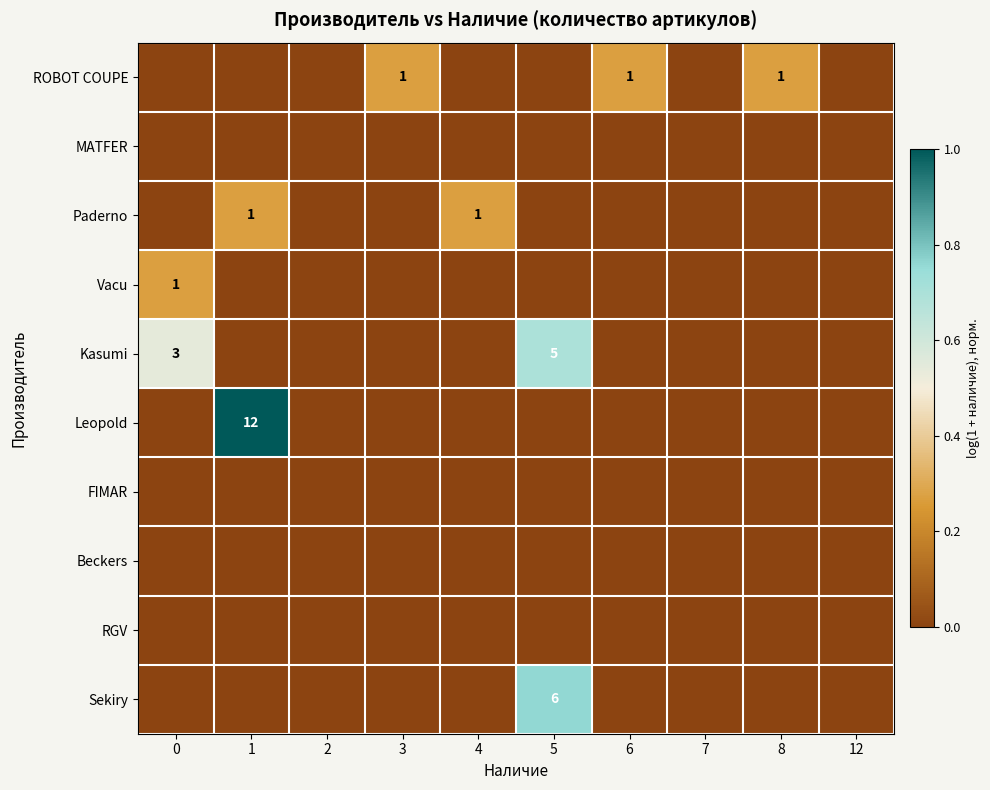

What is the difference between the highest and lowest values at 6?

0.3